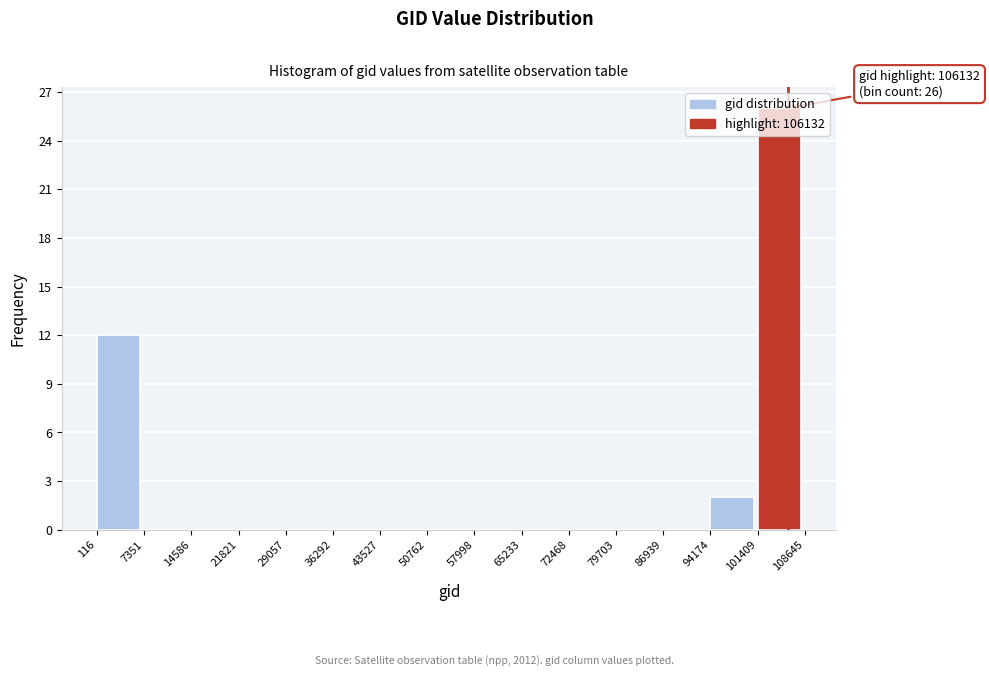

Which range on the x-axis has the tallest bar?

101409 to 108645